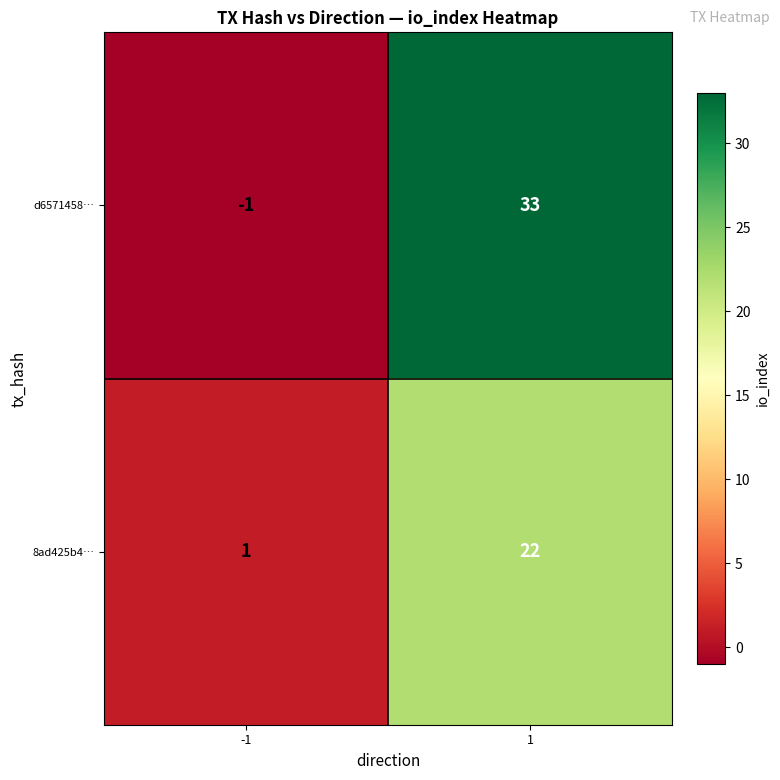

What is the sum of all 8ad425b4… values?

23